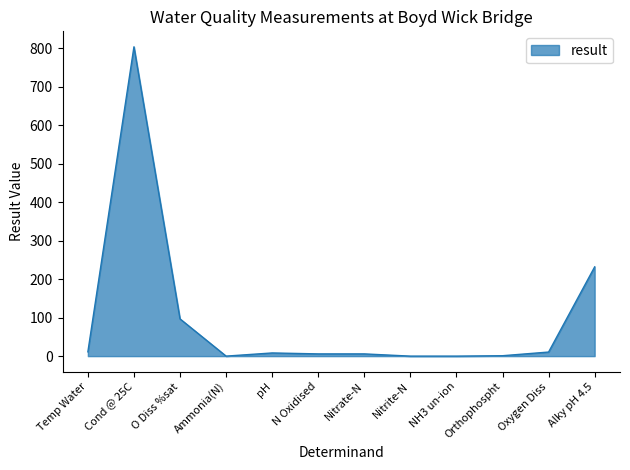

True or false: the data shows 310.1 at Cond @ 25C.

False